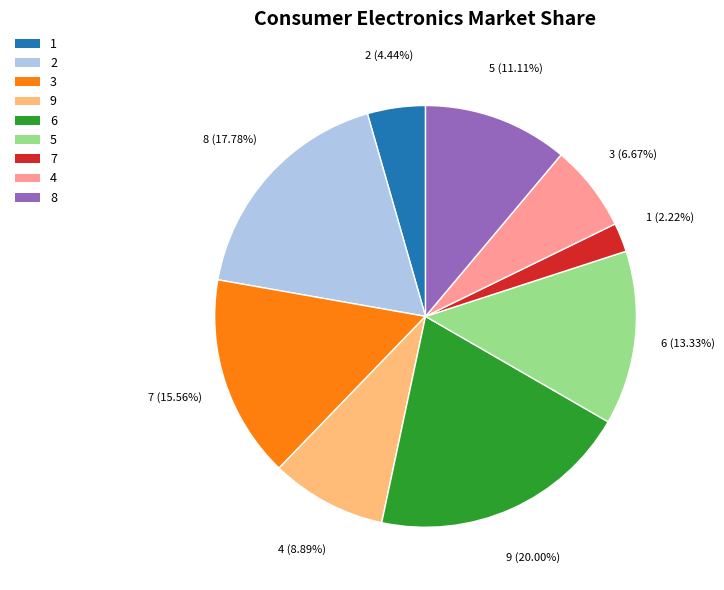

How much of the chart is everything except 1?

95.6%